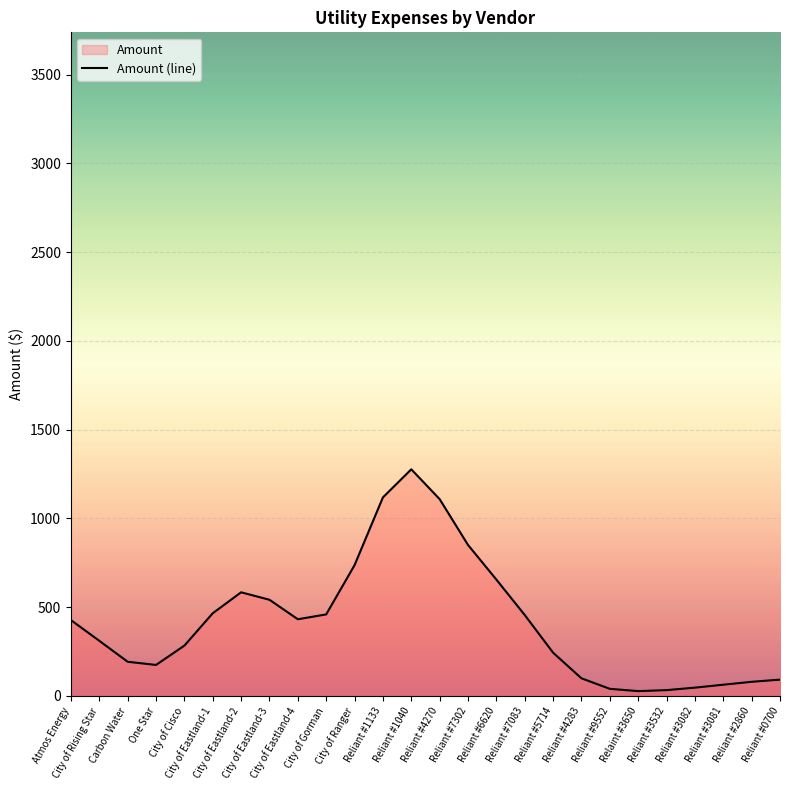

How many points are lower than both their immediate neighbors (excluding endpoints)?

3